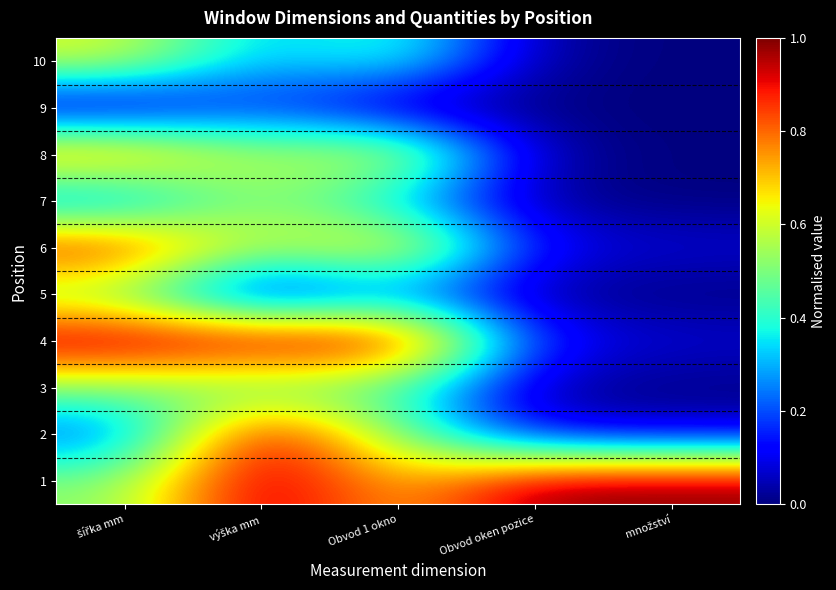

Reading left to right, list all the values displayed in this chart.

1: šířka mm=0.5	výška mm=1.0	Obvod 1 okno=0.7	Obvod oken pozice=1.0	množství=1.0
2: šířka mm=0.2	výška mm=1.0	Obvod 1 okno=0.5	Obvod oken pozice=0.1	množství=0.1
3: šířka mm=0.5	výška mm=0.4	Obvod 1 okno=0.4	Obvod oken pozice=0.0	množství=0.0
4: šířka mm=1.0	výška mm=1.0	Obvod 1 okno=1.0	Obvod oken pozice=0.1	množství=0.1
5: šířka mm=0.5	výška mm=0.0	Obvod 1 okno=0.2	Obvod oken pozice=0.0	množství=0.0
6: šířka mm=0.9	výška mm=0.5	Obvod 1 okno=0.7	Obvod oken pozice=0.1	množství=0.1
7: šířka mm=0.2	výška mm=0.5	Obvod 1 okno=0.3	Obvod oken pozice=0.0	množství=0.0
8: šířka mm=0.8	výška mm=0.5	Obvod 1 okno=0.7	Obvod oken pozice=0.0	množství=0.0
9: šířka mm=0.0	výška mm=0.2	Obvod 1 okno=0.0	Obvod oken pozice=0.0	množství=0.0
10: šířka mm=0.6	výška mm=0.3	Obvod 1 okno=0.4	Obvod oken pozice=0.0	množství=0.0